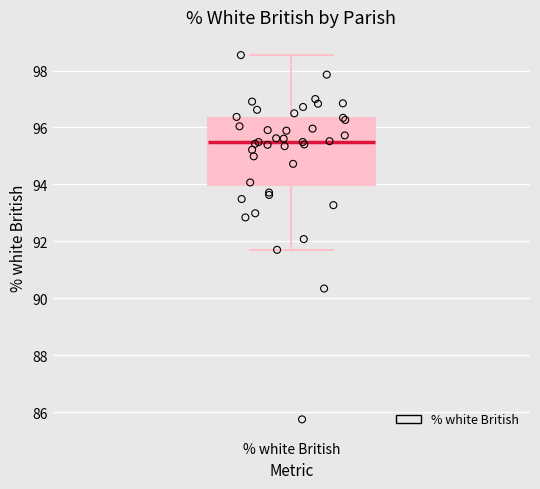

Where is the upper edge of the box for % white British on the y-axis? The values are not printed on the chart, so give them approximately, as read against the axis.

96.4